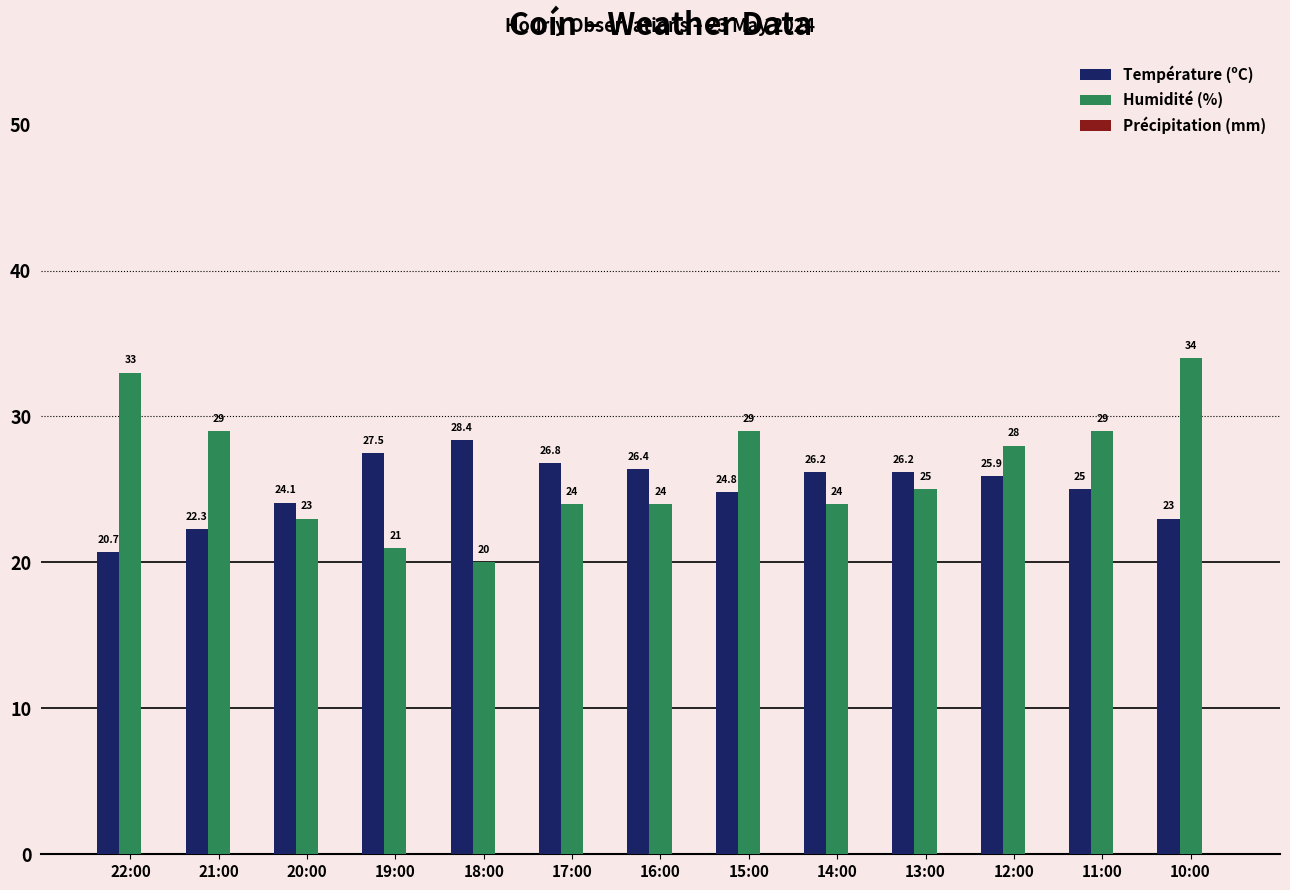

What value does the Humidité (%) series have at 13:00?

25.0